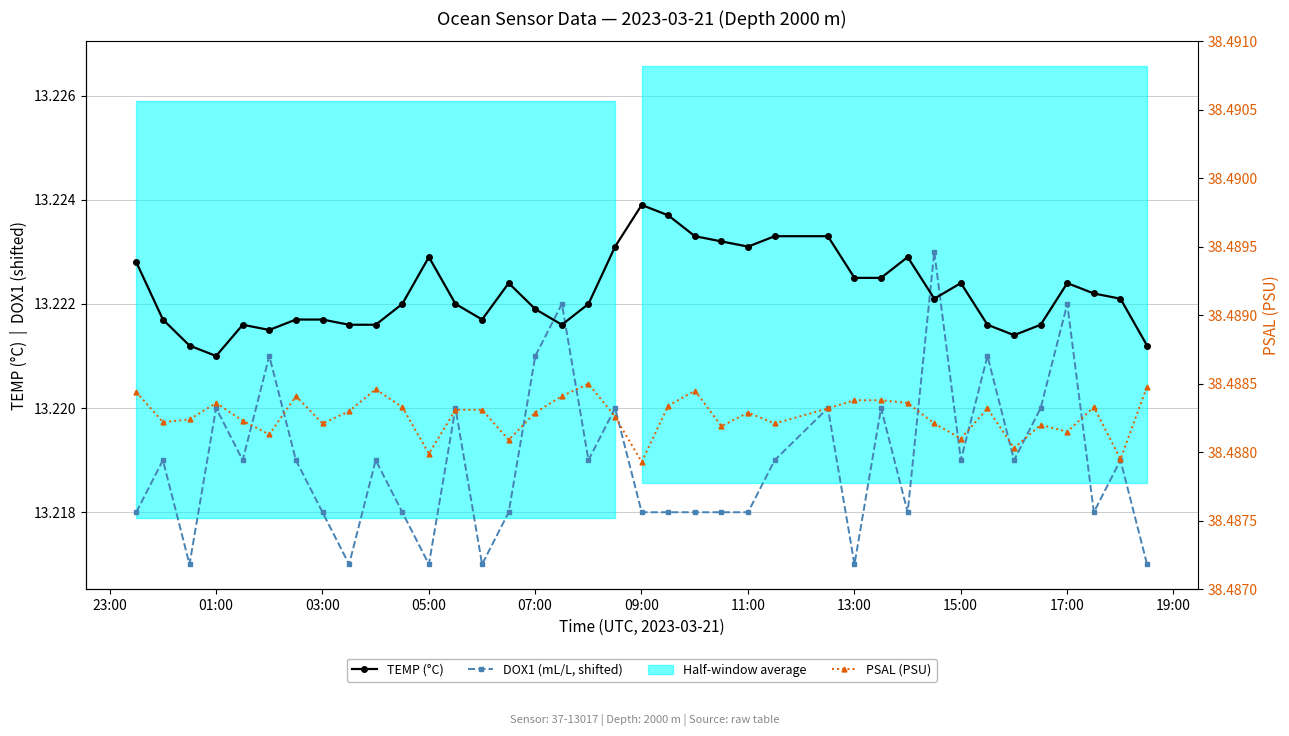

At which category does DOX1 (mL/L, shifted) reach its first local peak?

01:00